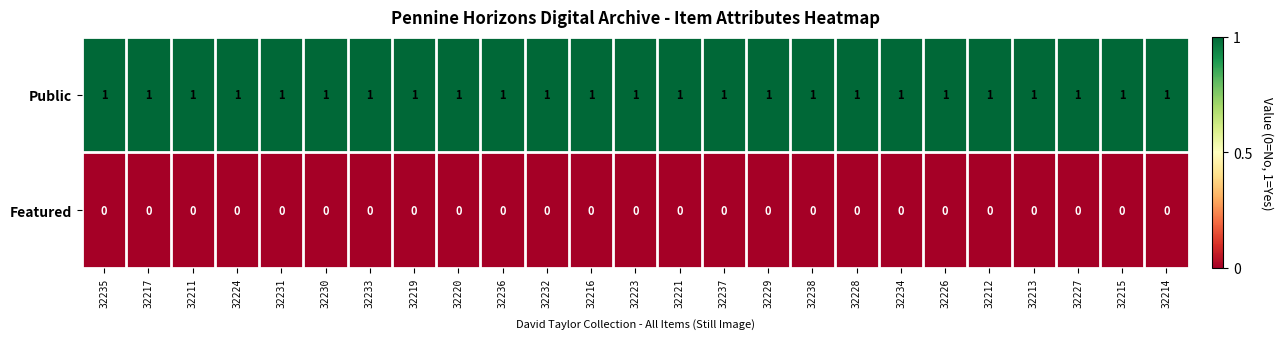

Count the number of data series in this chart.

2